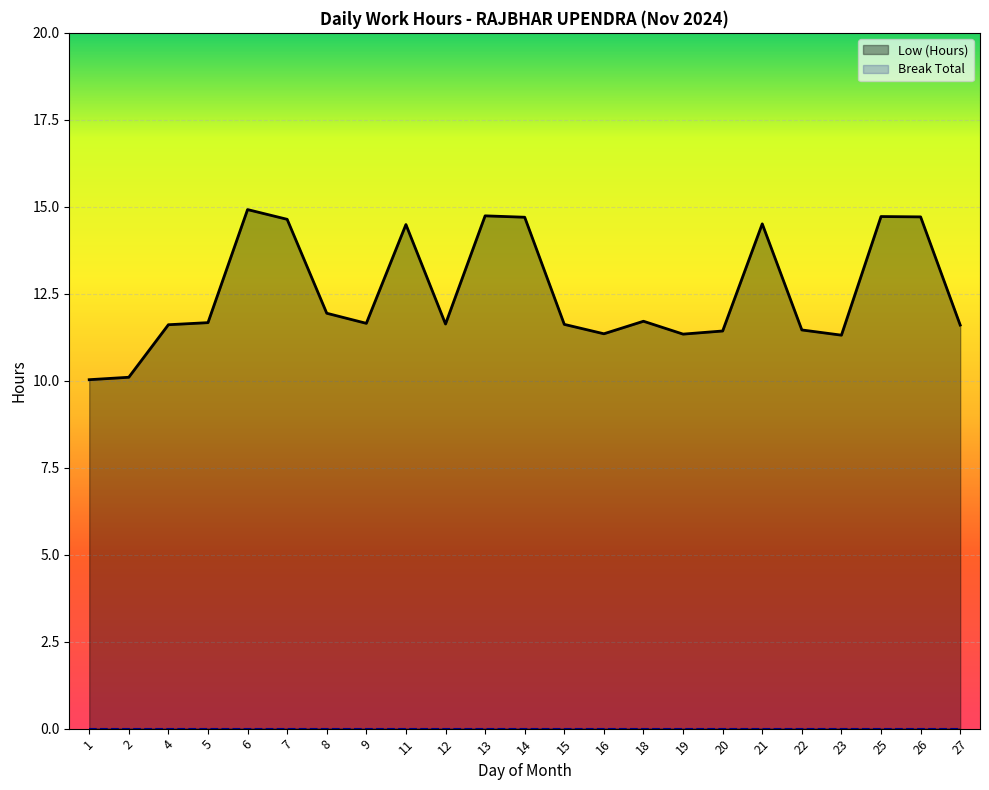

How many values exceed 11?

21